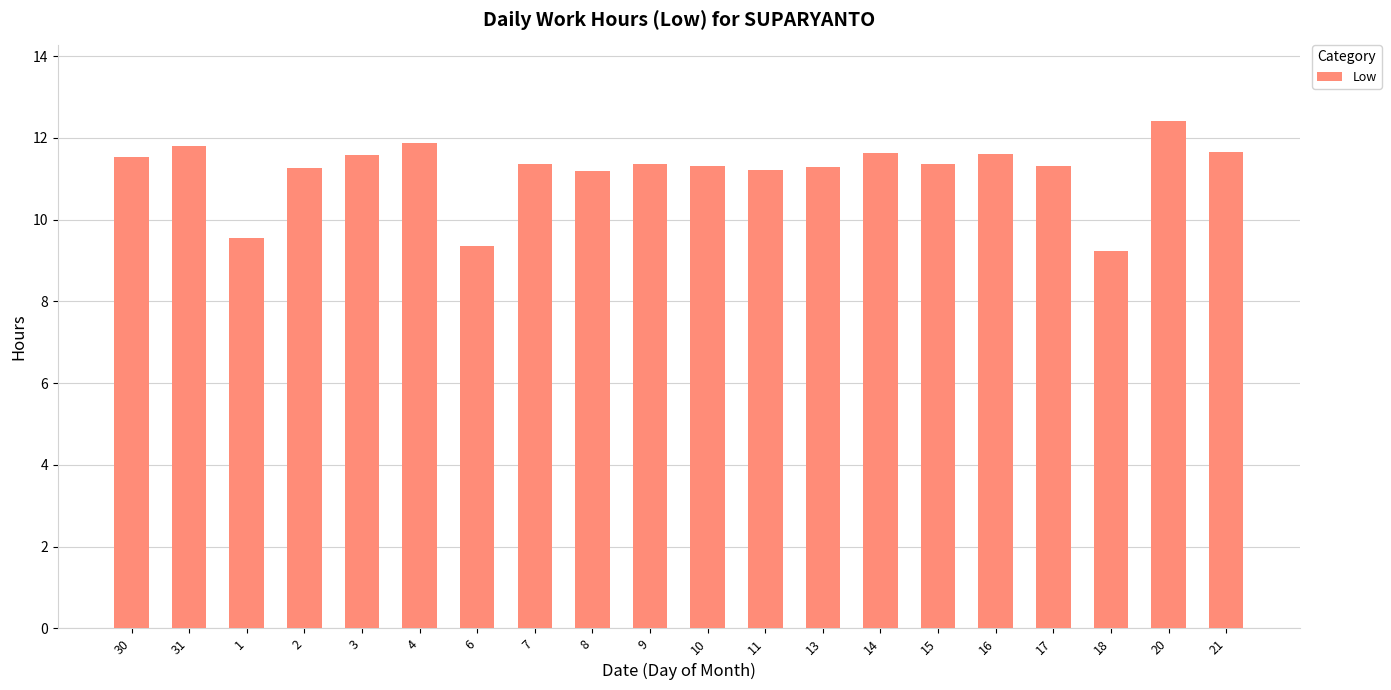

Which category has the highest value across all series?

20